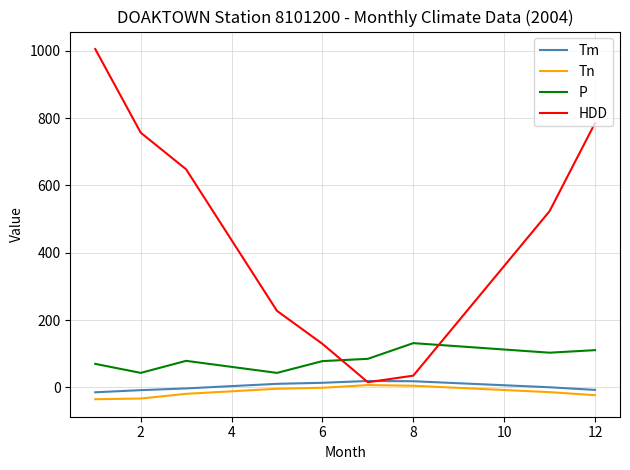

Which series has the largest range (max minus min)?

HDD